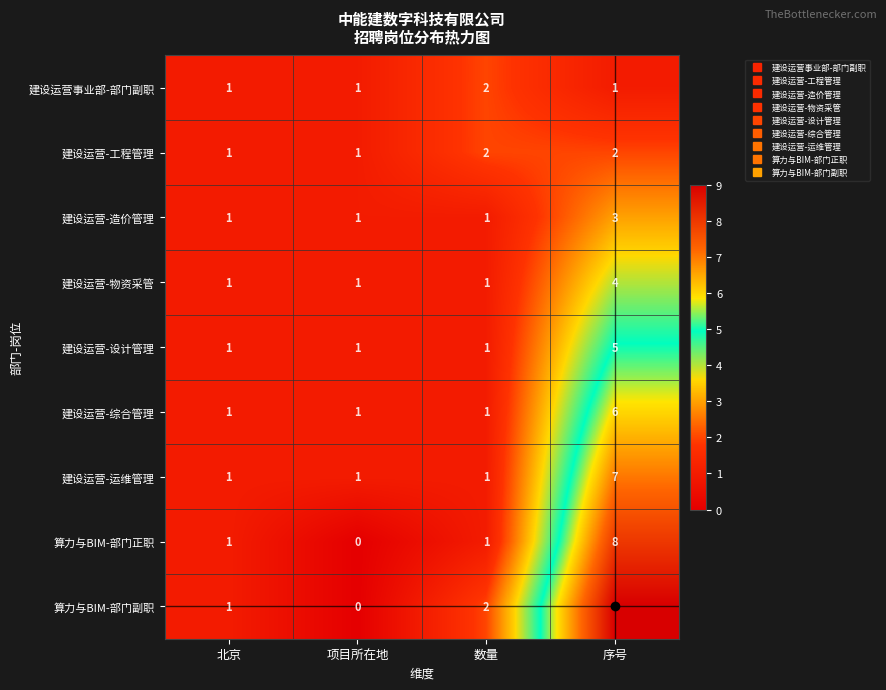

Is it true that 建设运营-造价管理 equals 0 at 数量?

False